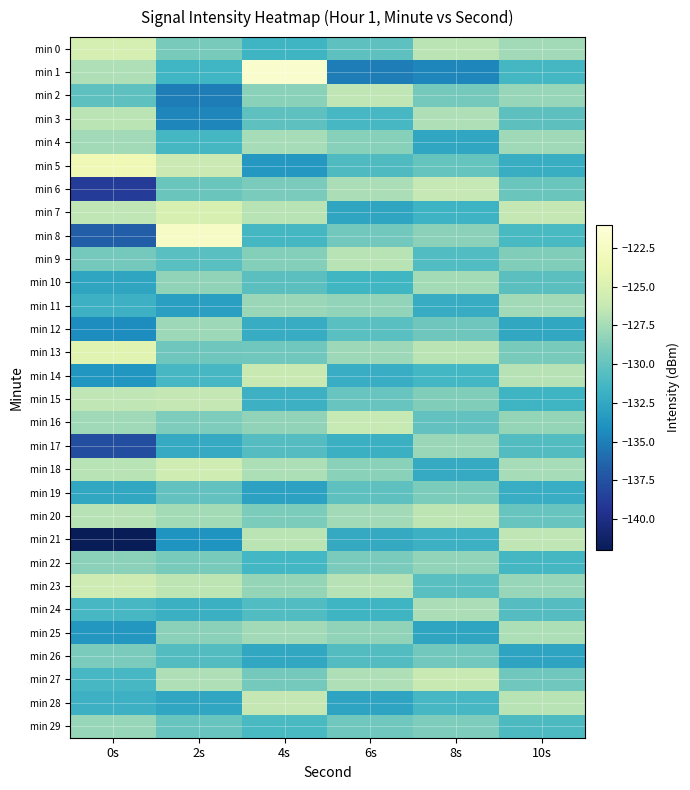

What is the spread (max minus min) of values at 0s?

18.7